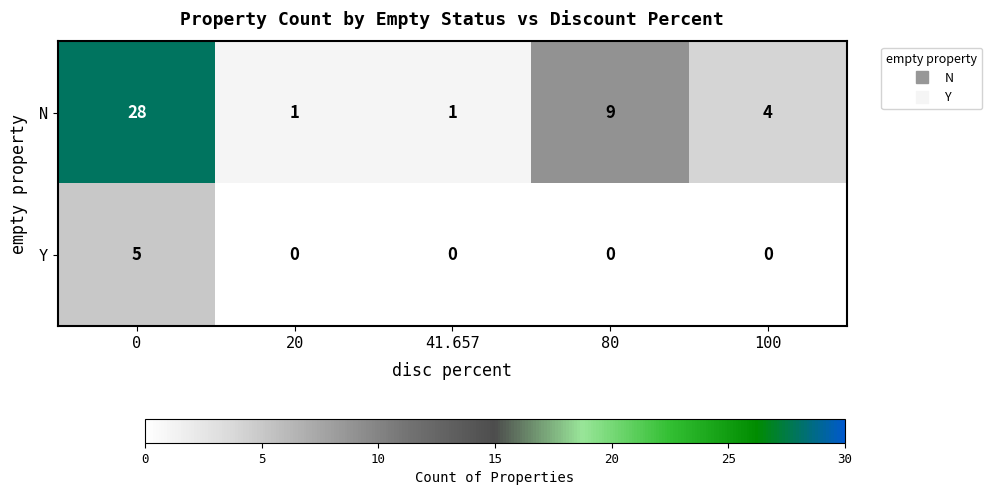

Which series has the widest spread of values?

N